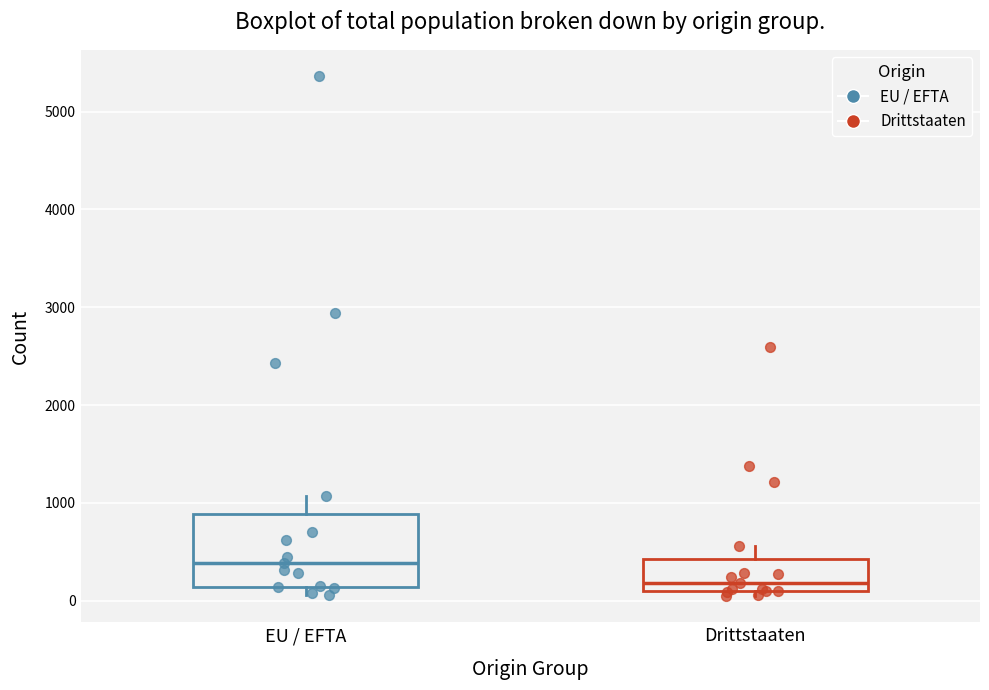

Reading left to right, read every box against the y-axis: the position of its median line, the range the box covers, and the ends of its whiskers. The values are not printed on the chart, so give them approximately, as read against the axis.

EU / EFTA: median 400, box 100 to 900, whiskers 100 (just below the box's lower edge) to 1100
Drittstaaten: median 200, box 100 to 400, whiskers 0 to 600